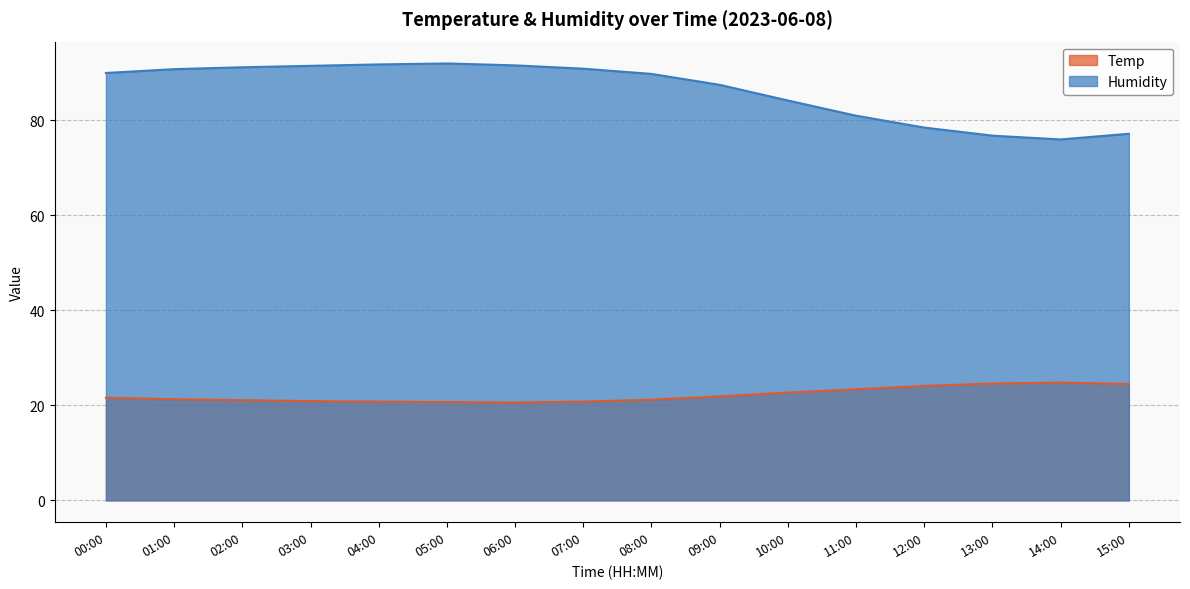

Rank the series at 01:00 from lowest to highest value.

Temp, Humidity